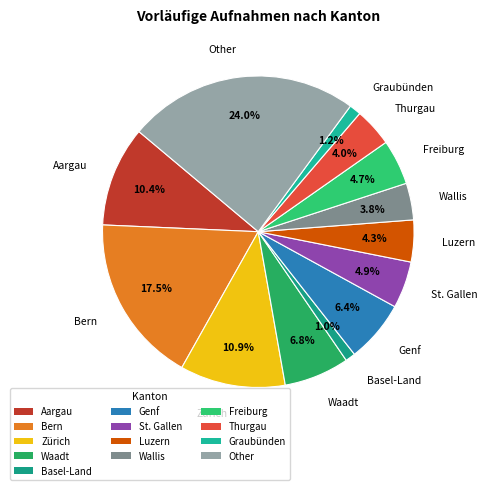

Between Aargau and Luzern, which is larger?

Aargau